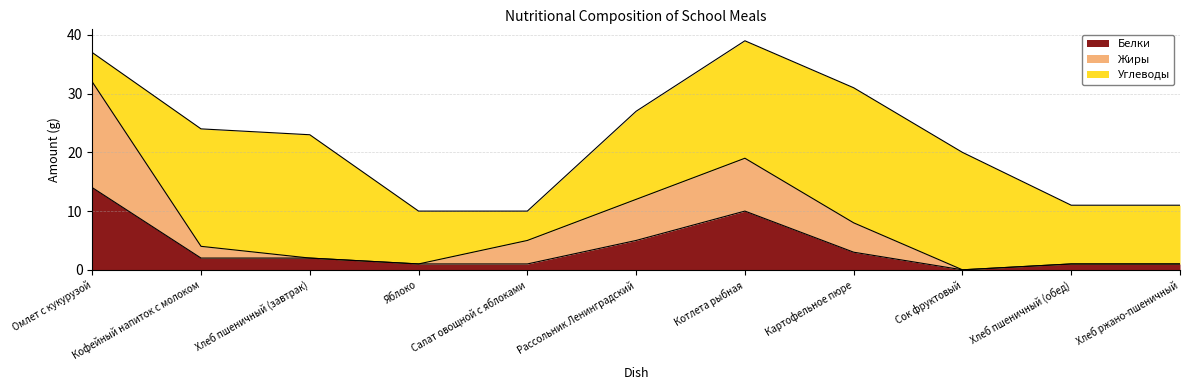

Where does the Белки series first go above 2?

Омлет с кукурузой